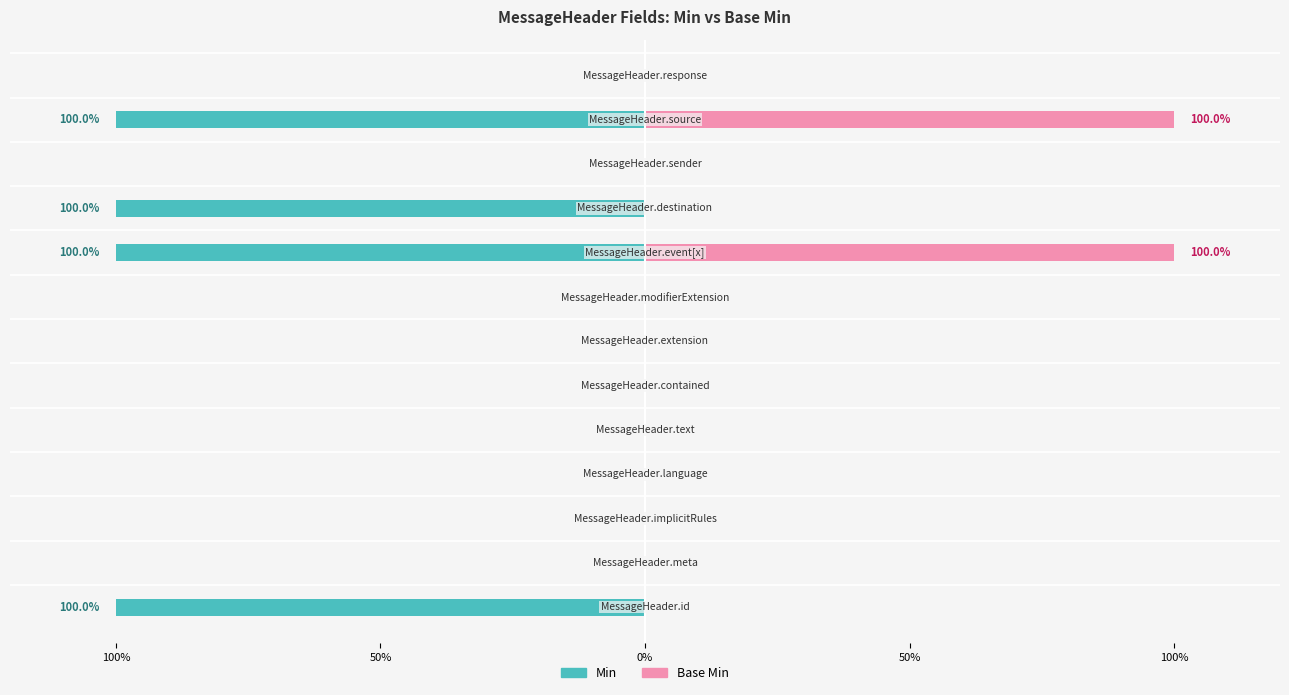

What are all the series names shown in the legend?

Min, Base Min